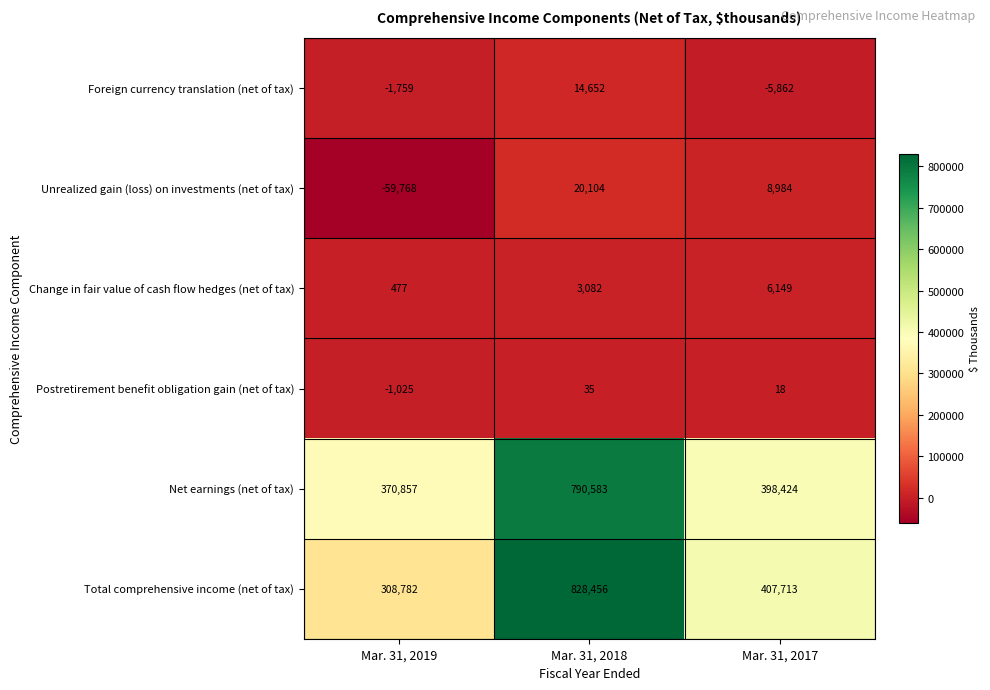

Reading left to right, what are all the values shown in this chart?

Foreign currency translation (net of tax): -1759	14652	-5862
Unrealized gain (loss) on investments (net of tax): -59768	20104	8984
Change in fair value of cash flow hedges (net of tax): 477	3082	6149
Postretirement benefit obligation gain (net of tax): -1025	35	18
Net earnings (net of tax): 370857	790583	398424
Total comprehensive income (net of tax): 308782	828456	407713